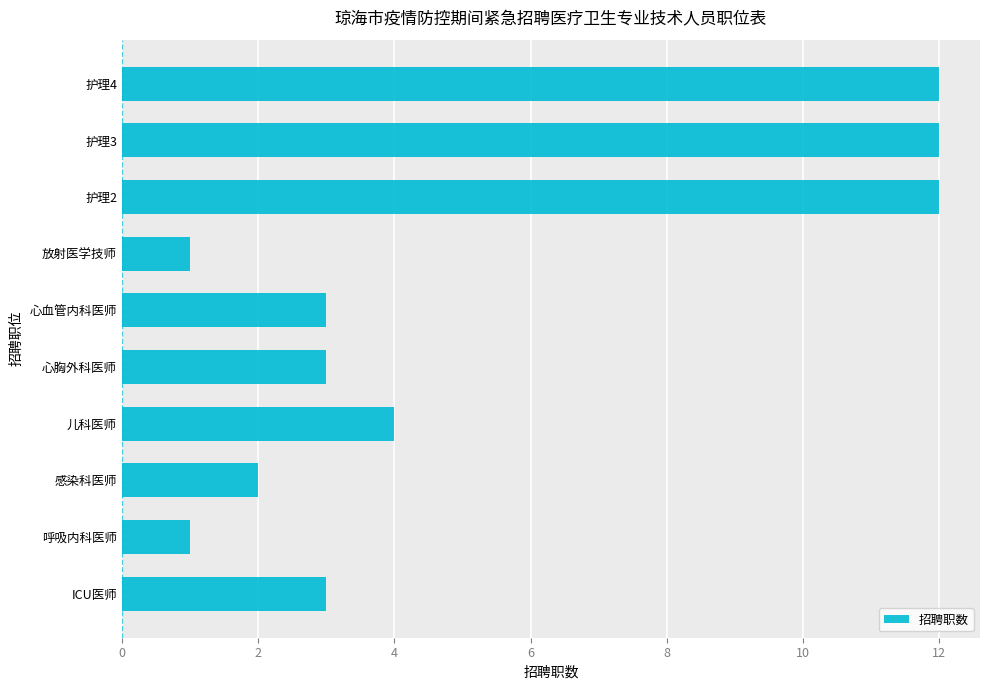

Count the number of categories in the chart.

10